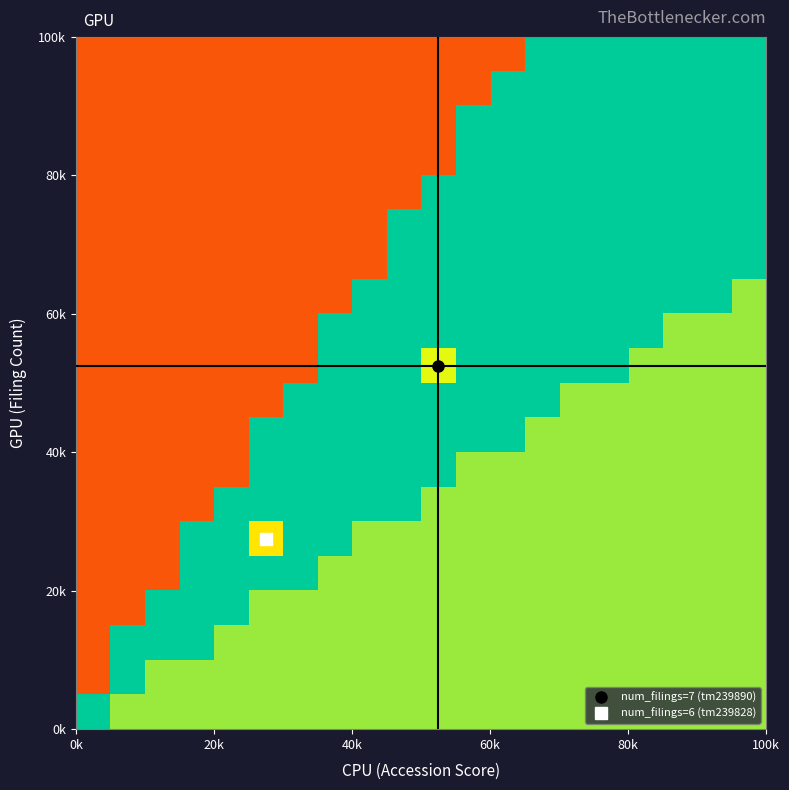

How many data points does each series have?

20